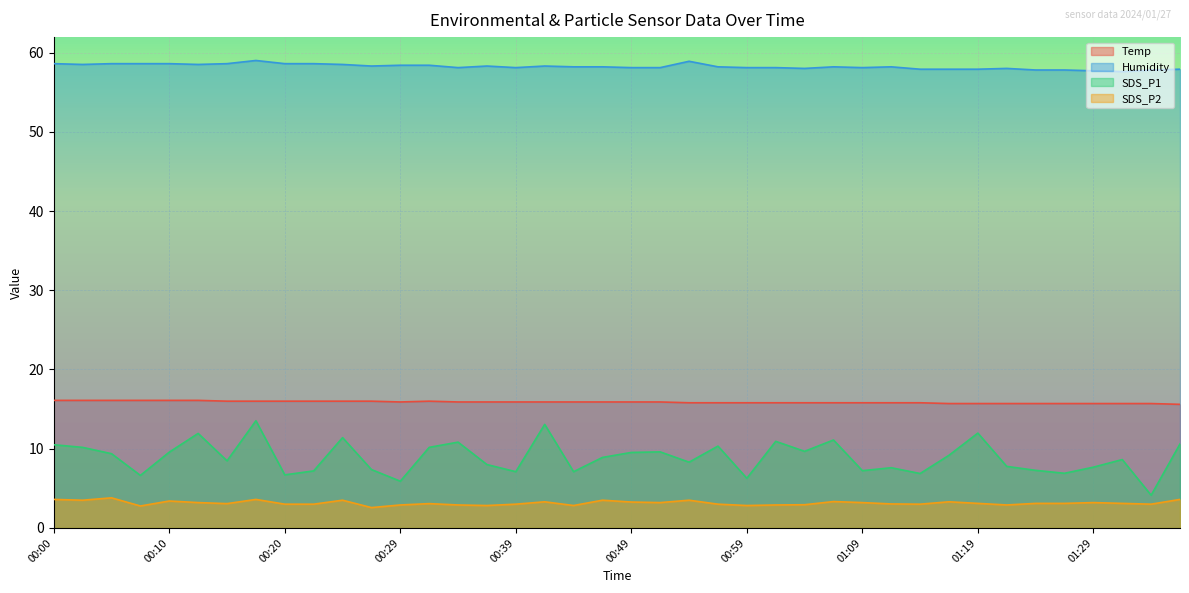

At which label is Humidity closest to 58?

01:04